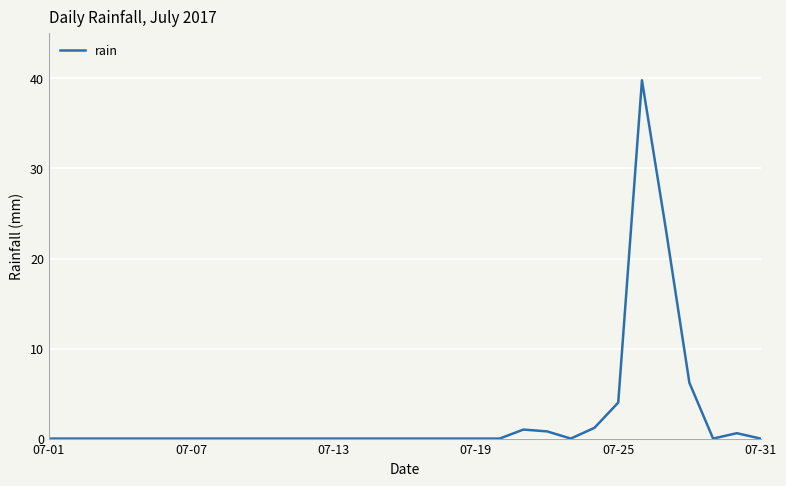

What is the maximum value shown in the chart?

39.8